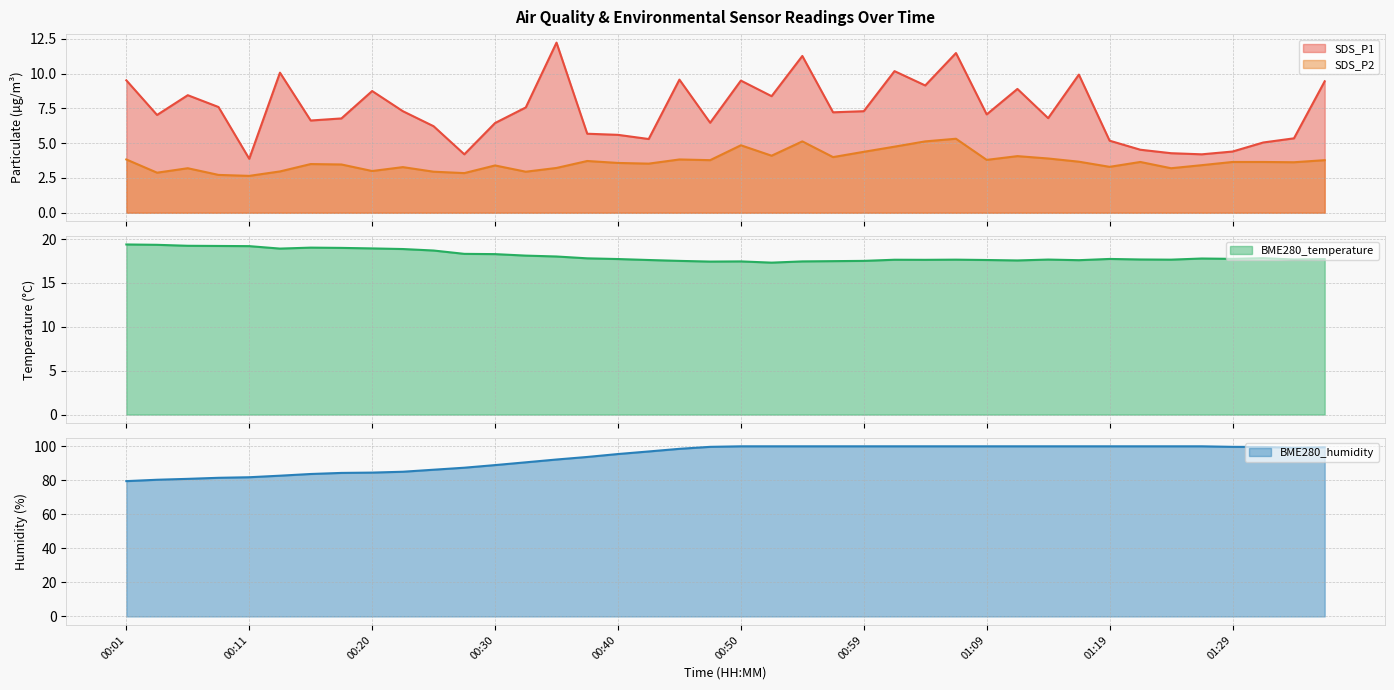

How many interior local valleys does the BME280_humidity series have?

1